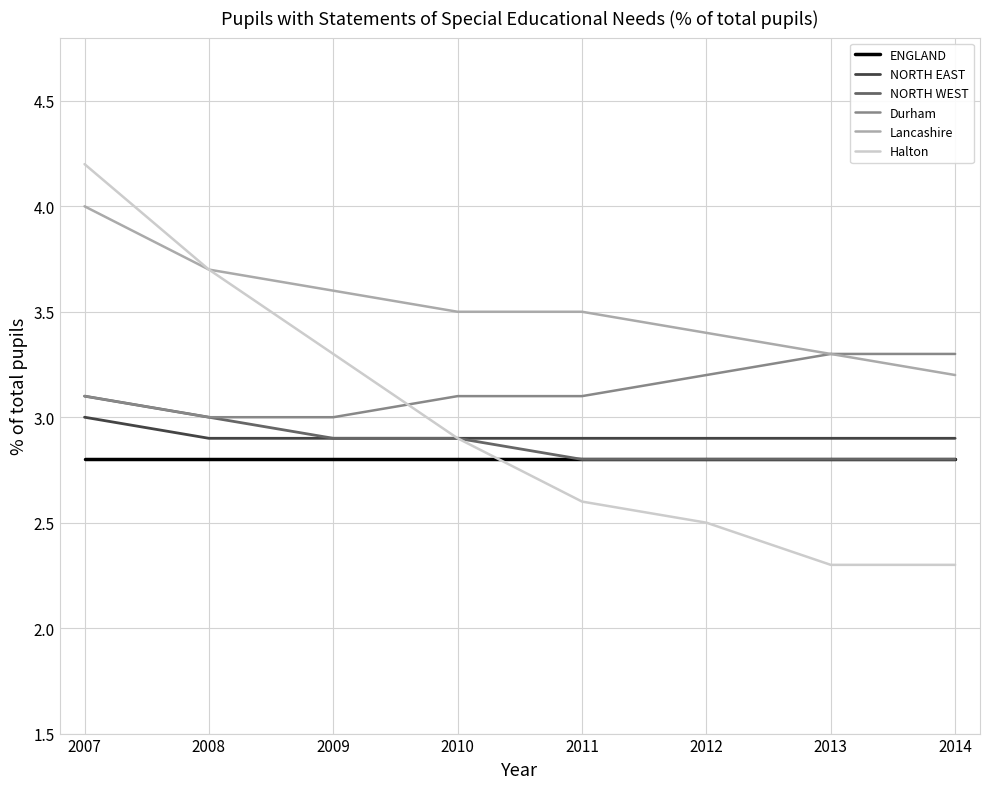

Which series has the largest total across all categories?

Lancashire